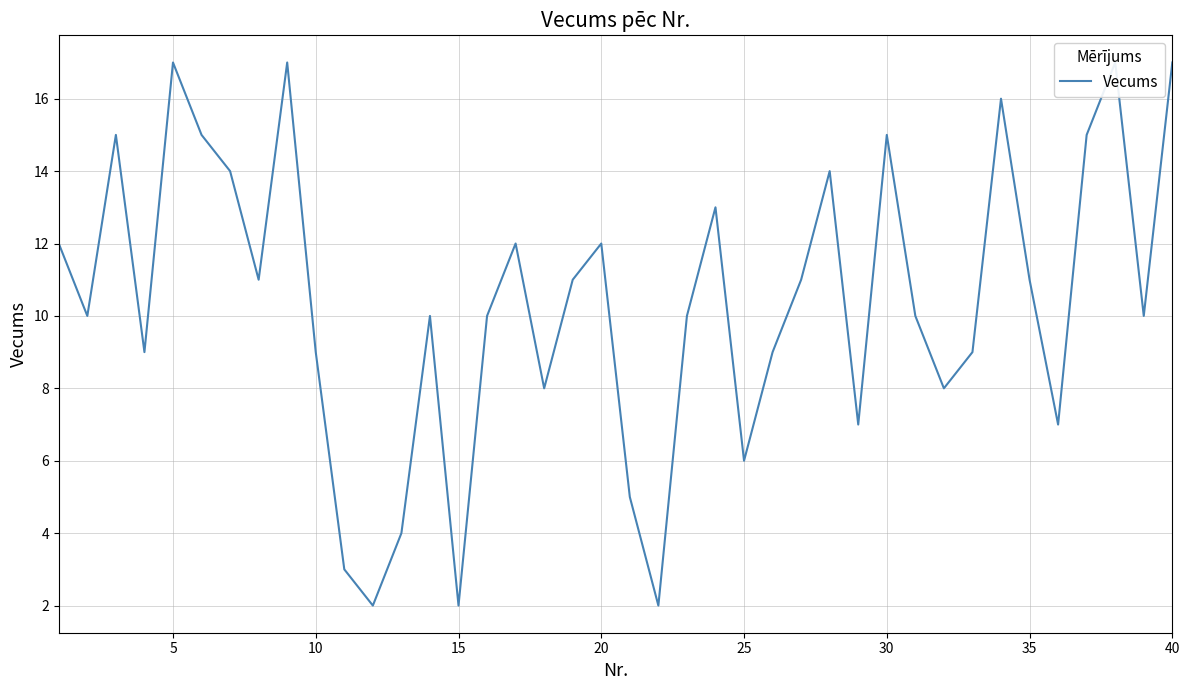

Reading left to right, extract all data points from this chart.

12	10	15	9	17	15	14	11	17	9	3	2	4	10	2	10	12	8	11	12	5	2	10	13	6	9	11	14	7	15	10	8	9	16	11	7	15	17	10	17